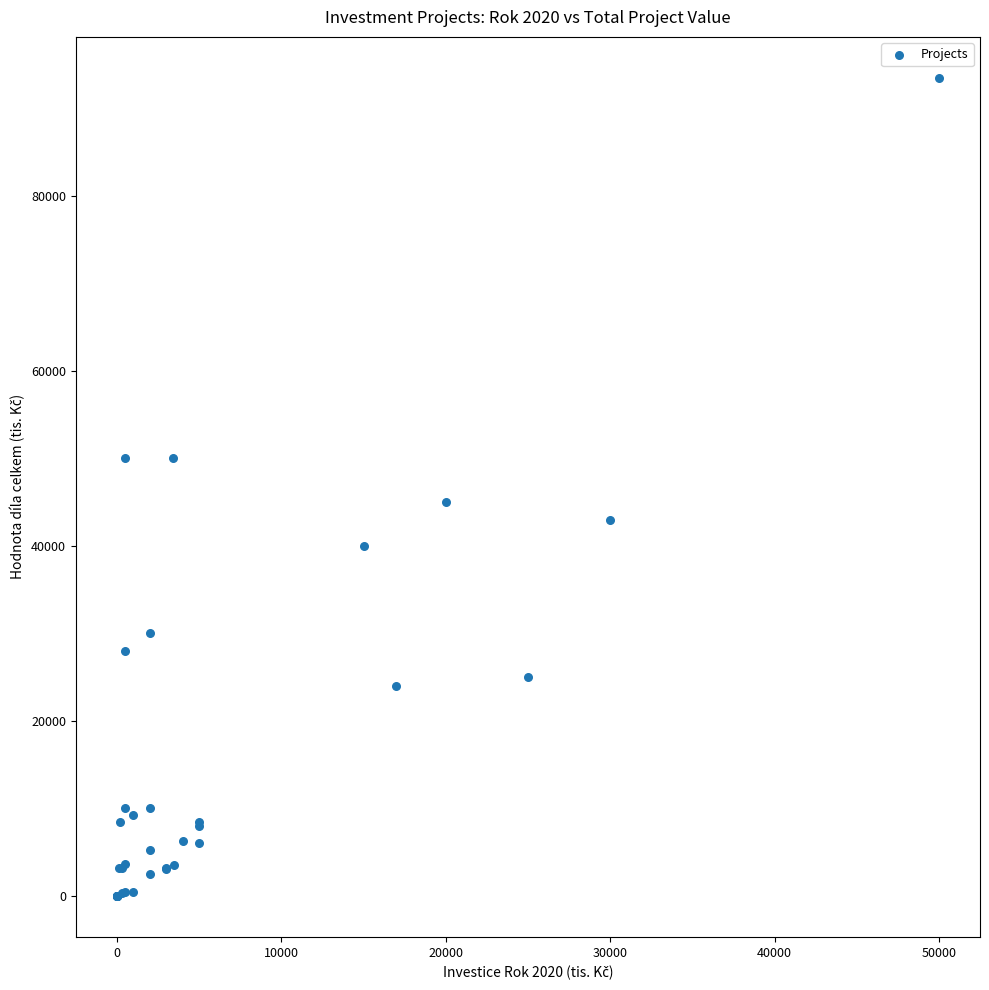

What Y value in the scatter plot is closest to 46750?

45000